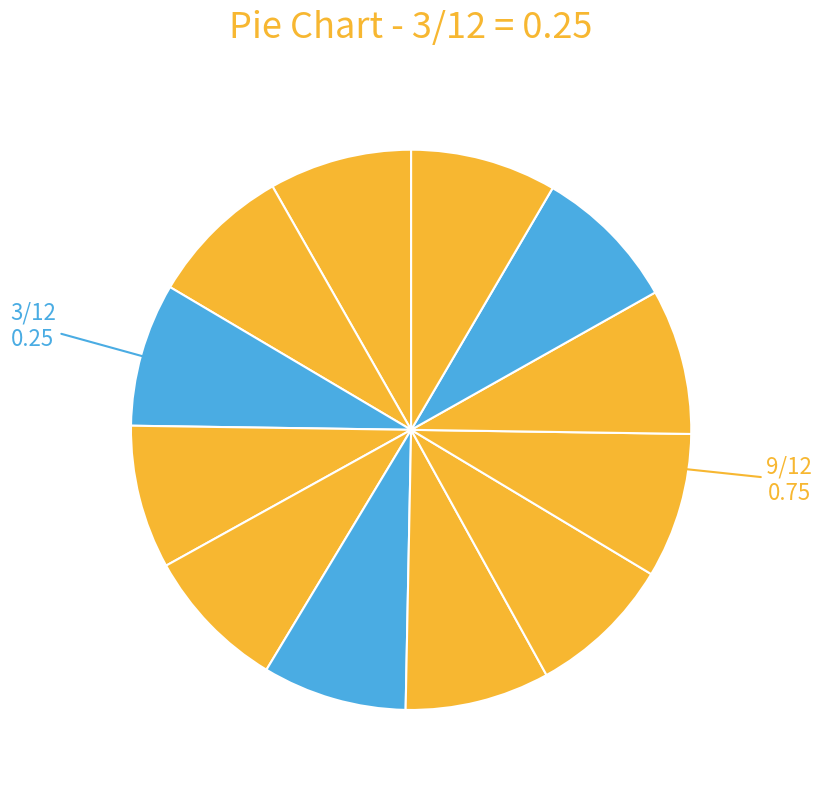

How many slices are in this pie chart?

12